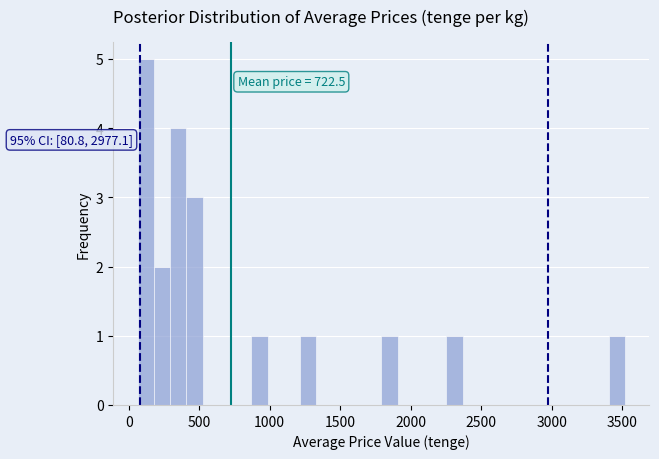

Around what value on the x-axis is the tallest bar? Give the approximate position of its centre, as read against the axis.

100